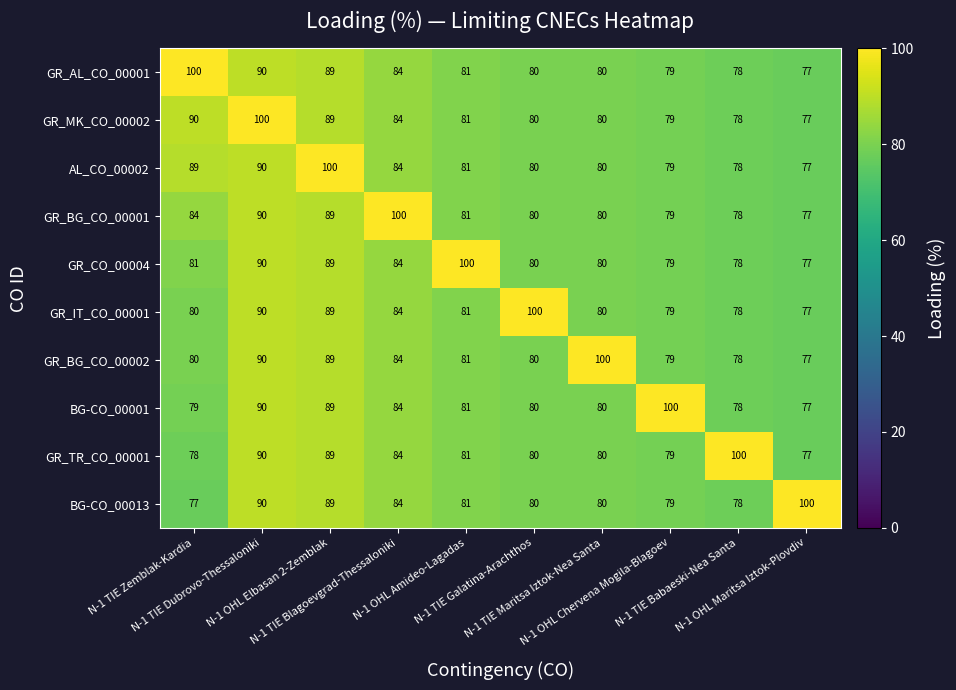

What is the highest value of the AL_CO_00002 series?

100